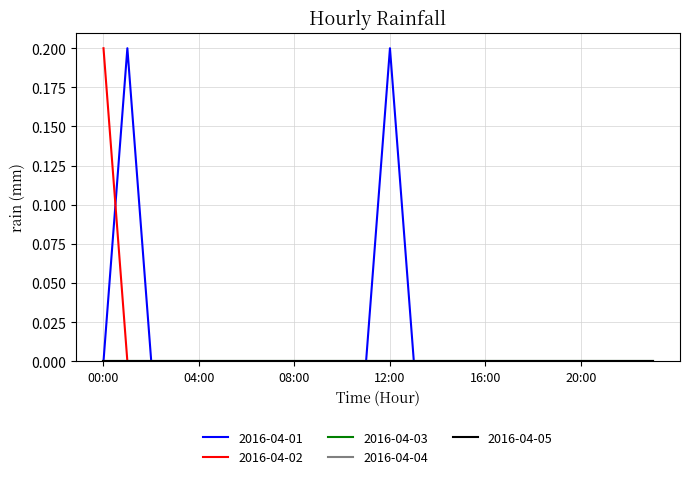

Is this an area chart (filled region under the line)?

No